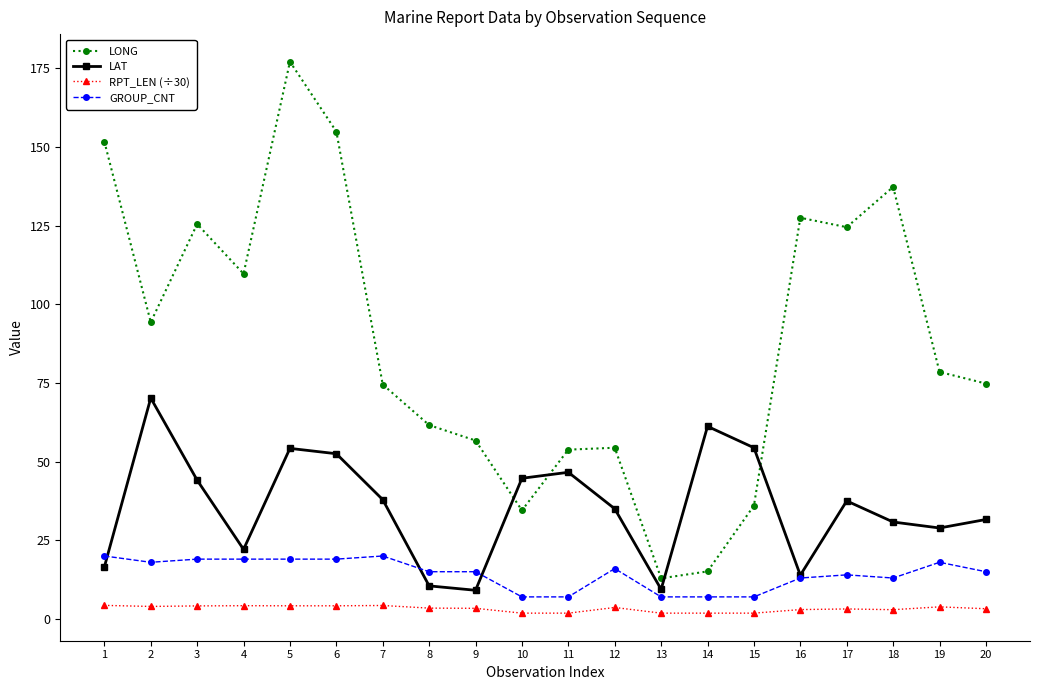

The value of LAT at 5 is 17.7. True or false?

False